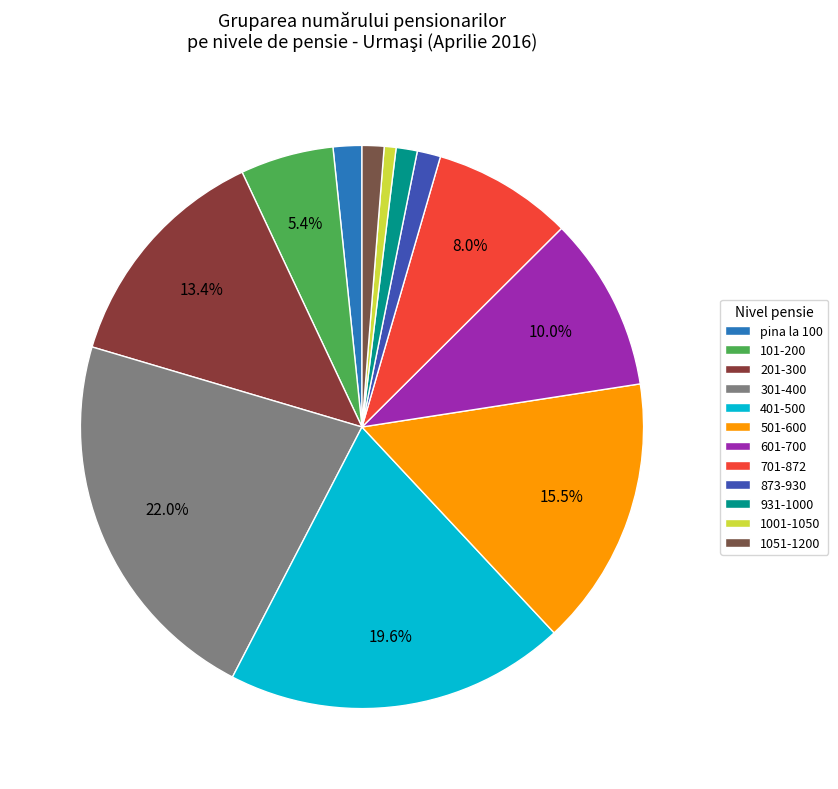

What is the total percentage of 501-600 and 873-930?

16.8%